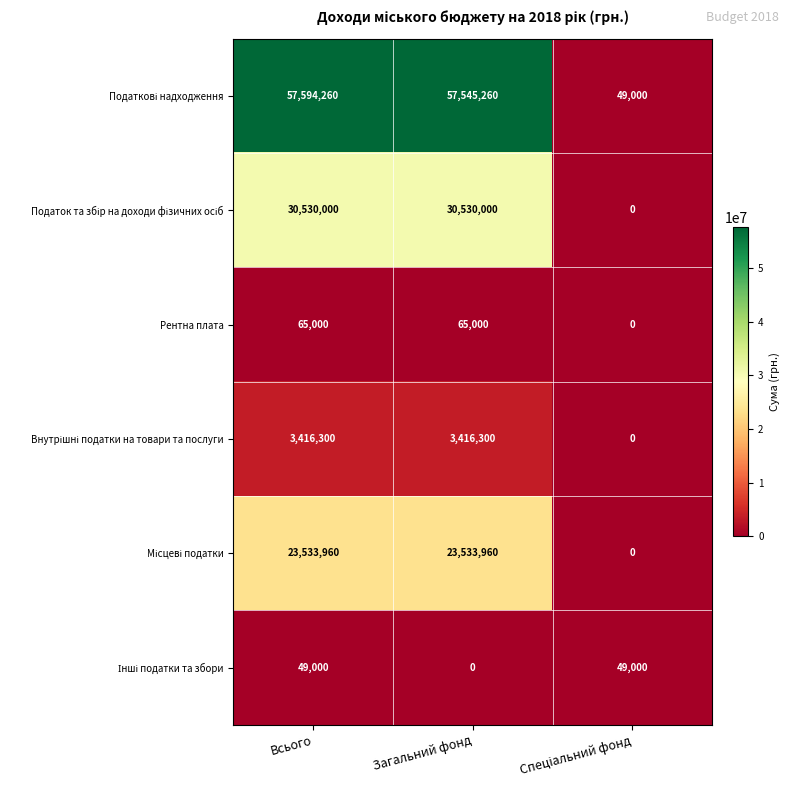

At which category is the sum across all series the highest?

Всього